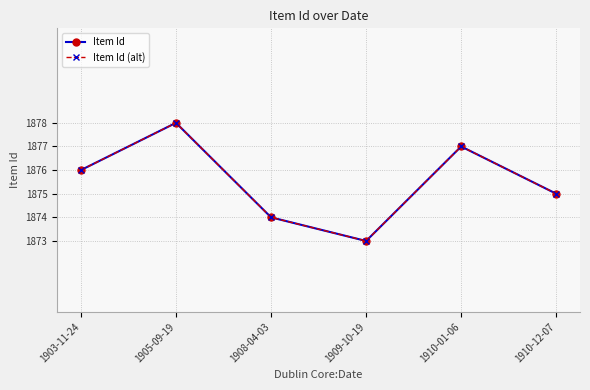

True or false: Item Id (alt) and Item Id cross at least once.

False